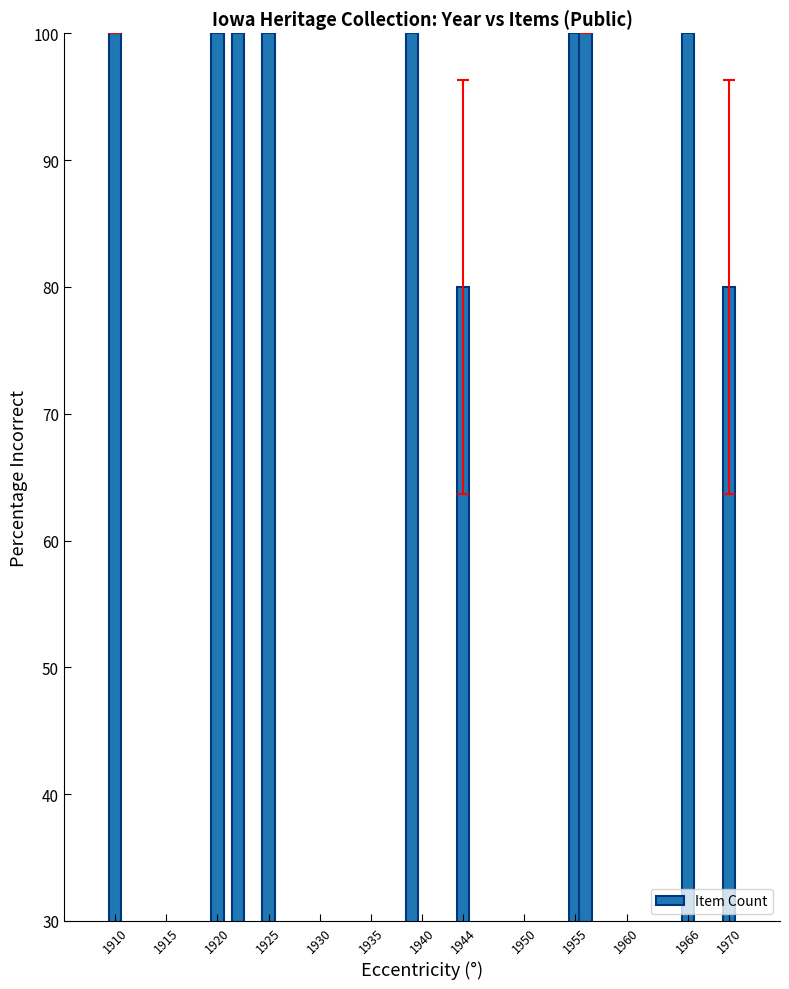

What is the difference between the maximum and minimum values?

20